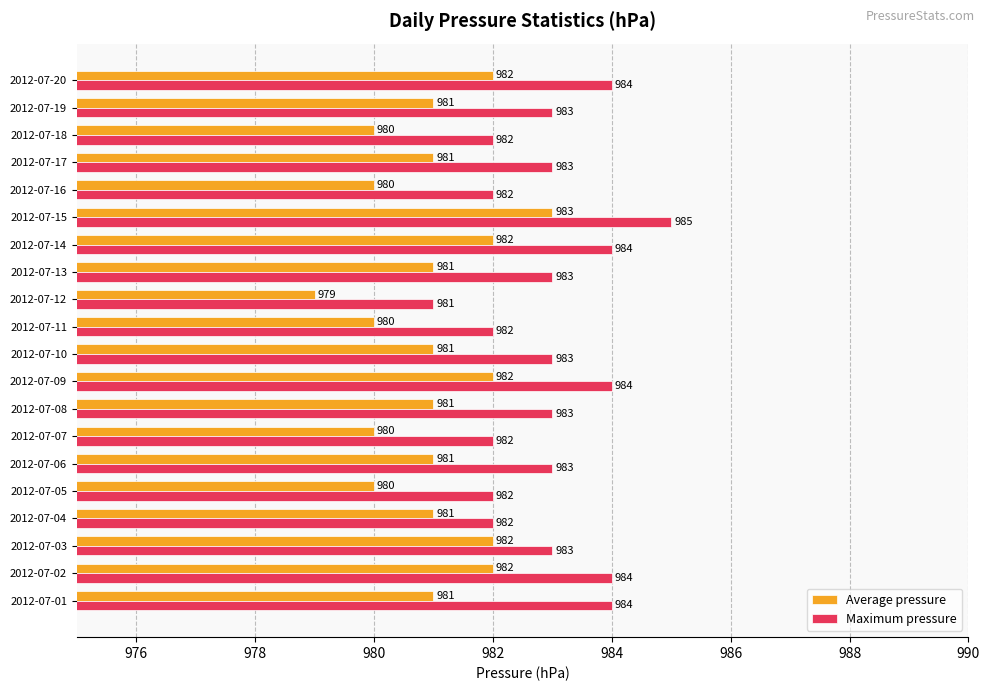

List the series in order of their overall mean, lowest first.

Average pressure, Maximum pressure